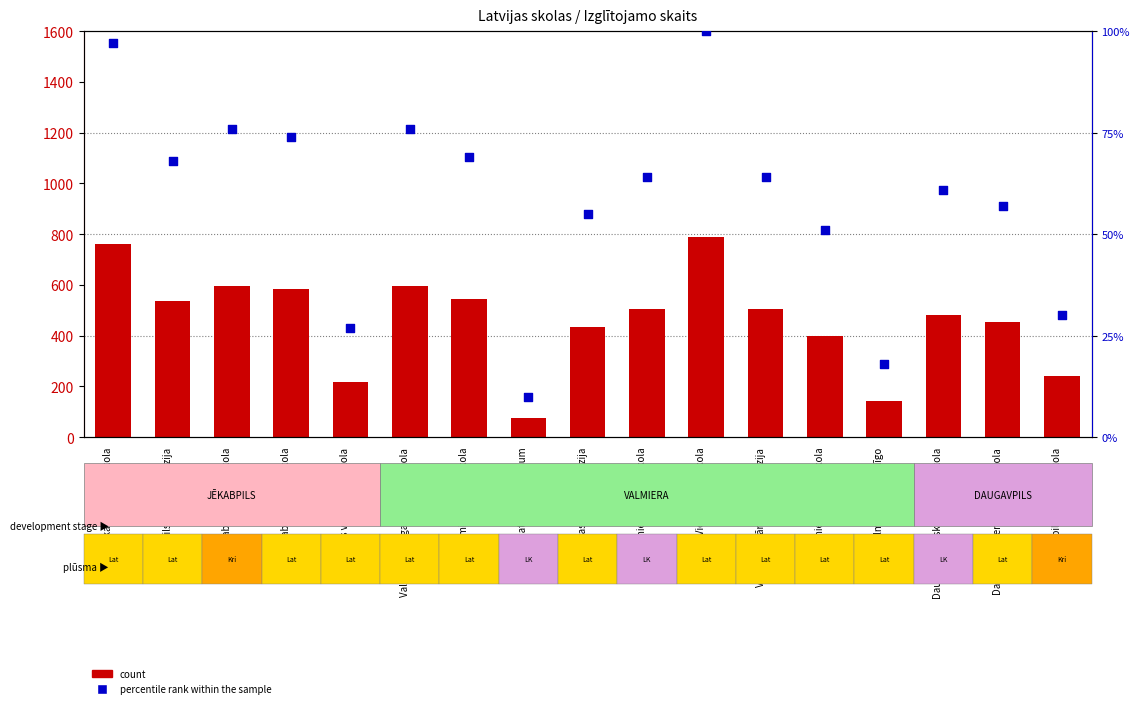

Which series has the largest total across all categories?

count